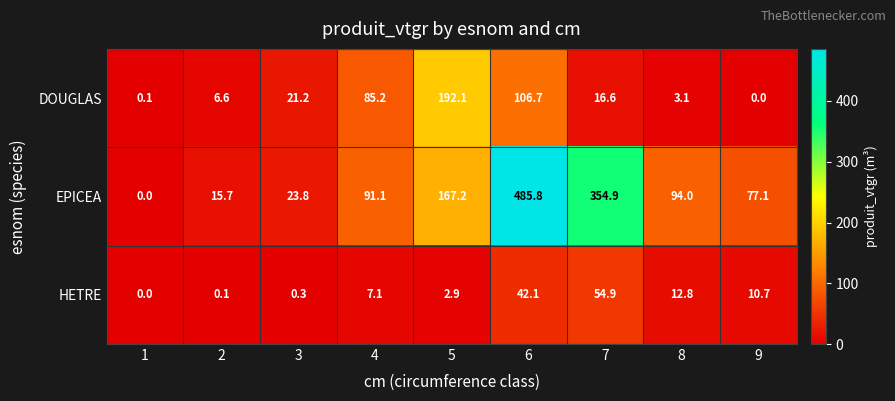

How many categories are shown in the chart?

9